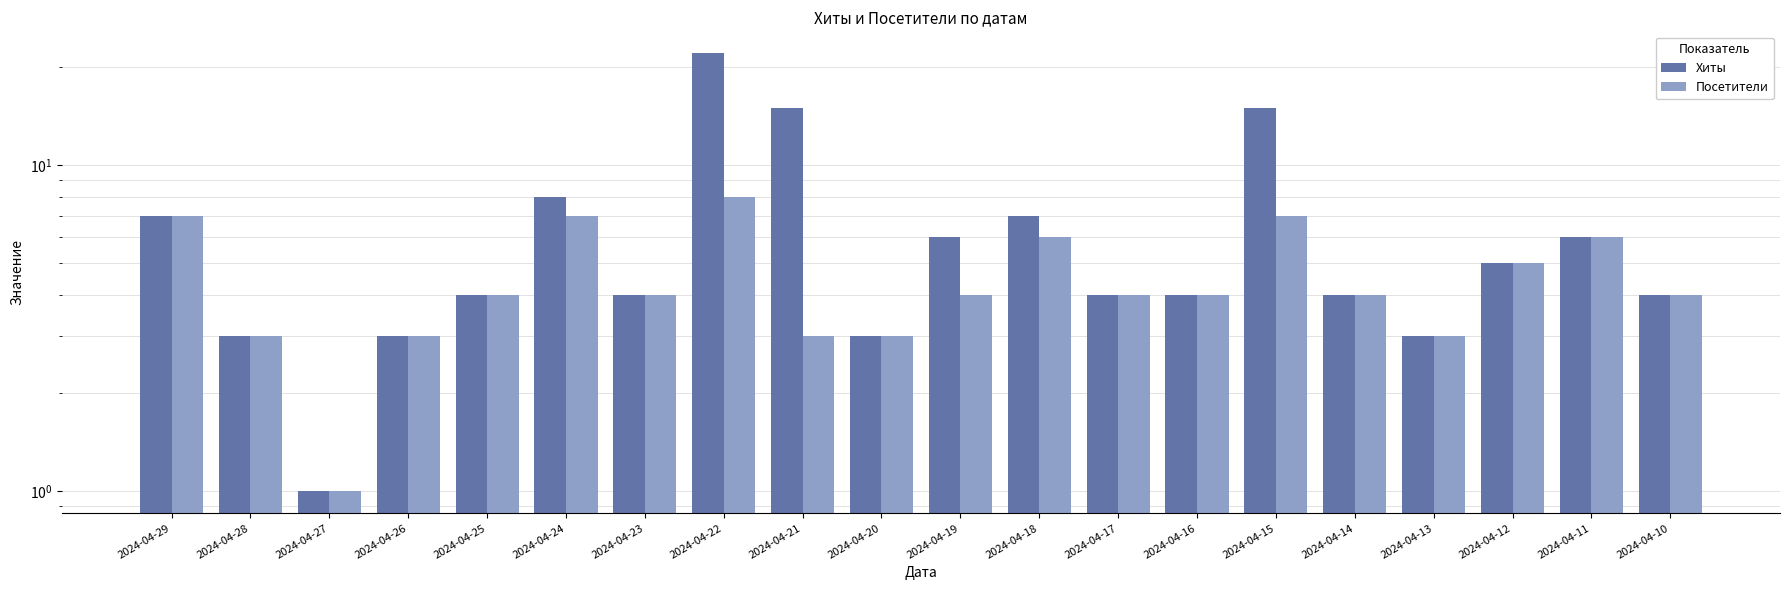

What is the difference between the Хиты values at 2024-04-22 and 2024-04-15?

7